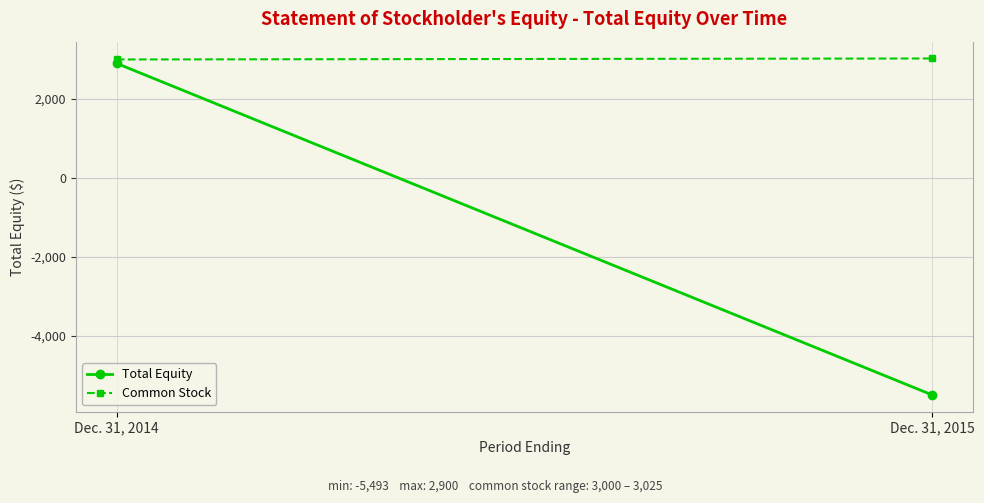

What is the average value of the Total Equity series?

-1296